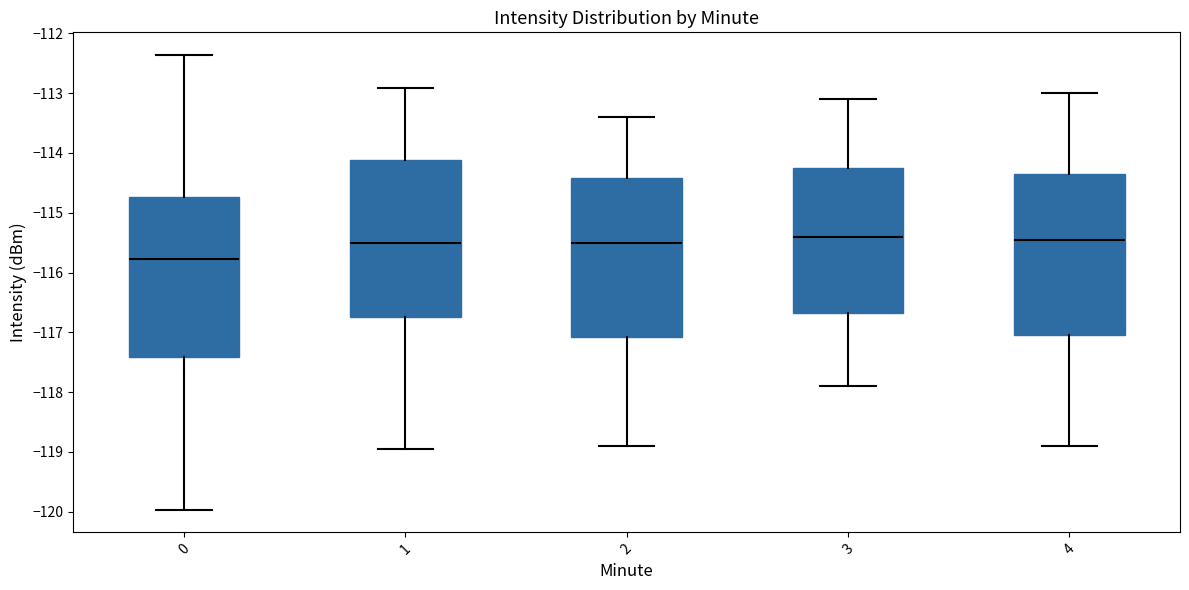

Reading left to right, transcribe this box plot: for each box, give where its median line is, the range the box spans, and where its two whiskers end, as read against the y-axis. The values are not printed on the chart, so give them approximately, as read against the axis.

0: median -115.8, box -117.4 to -114.7, whiskers -120.0 to -112.4
1: median -115.5, box -116.7 to -114.1, whiskers -119.0 to -112.9
2: median -115.5, box -117.1 to -114.4, whiskers -118.9 to -113.4
3: median -115.4, box -116.7 to -114.2, whiskers -117.9 to -113.1
4: median -115.4, box -117.0 to -114.3, whiskers -118.9 to -113.0